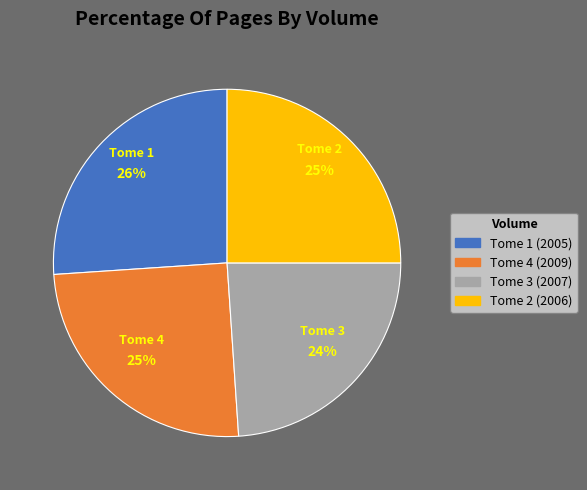

To the nearest percent, what is the average slice percentage?

25%